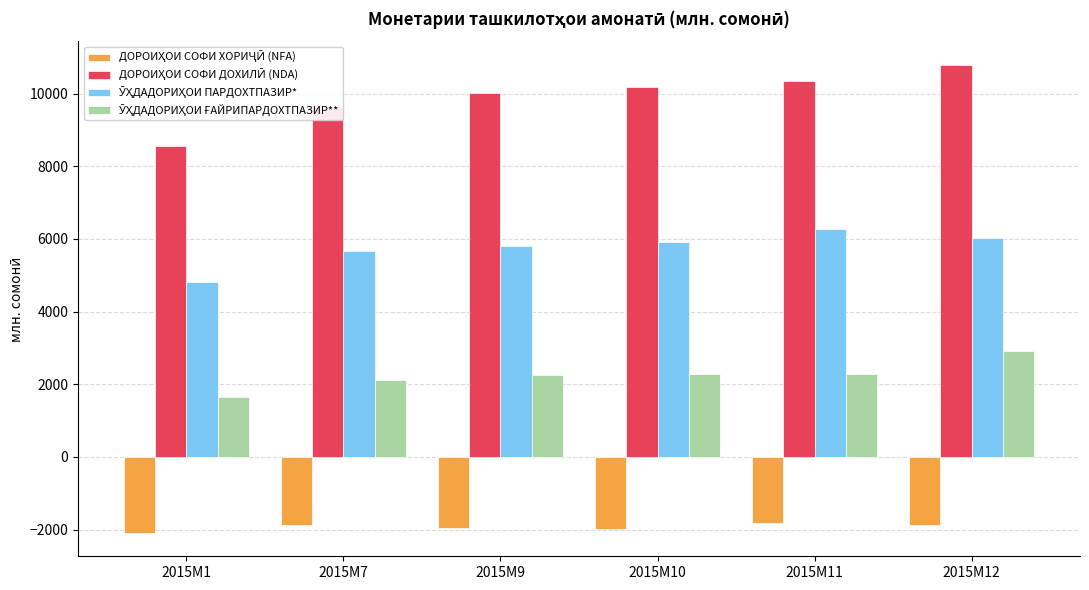

At how many categories does at least one series exceed 9781?

4